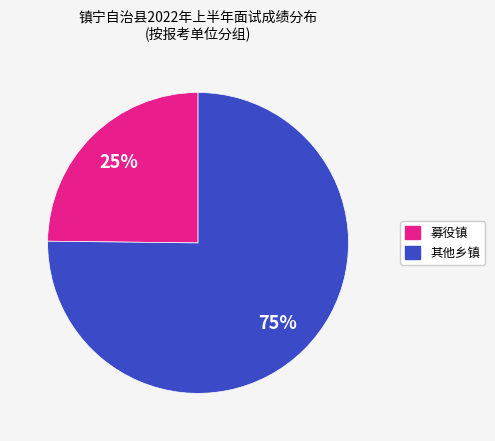

How many slices are in this pie chart?

2